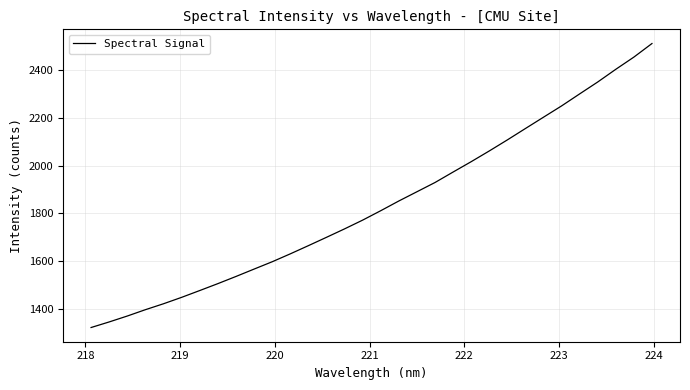

What is the difference between the maximum and minimum values?

1190.9